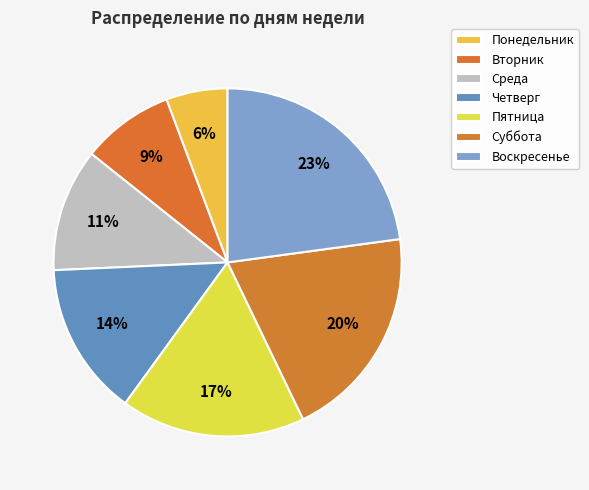

Approximately how many times larger is the value at Воскресенье compared to Вторник?

2.7